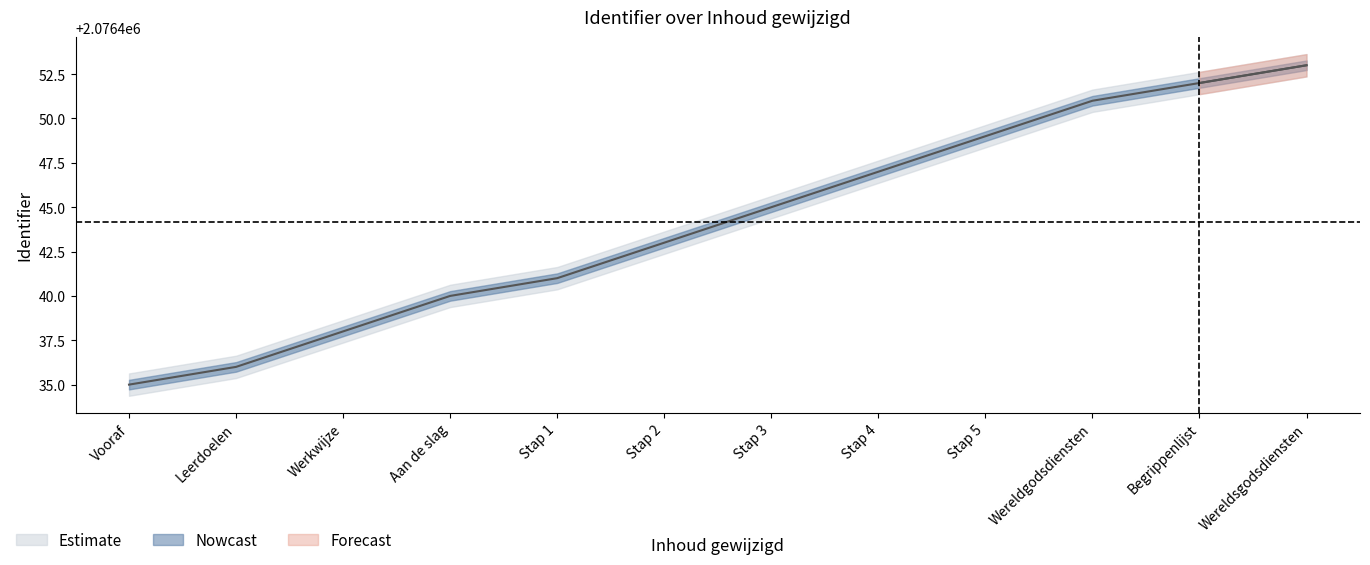

Reading left to right, transcribe all the data shown in this chart.

2076435	2076436	2076438	2076440	2076441	2076443	2076445	2076447	2076449	2076451	2076452	2076453